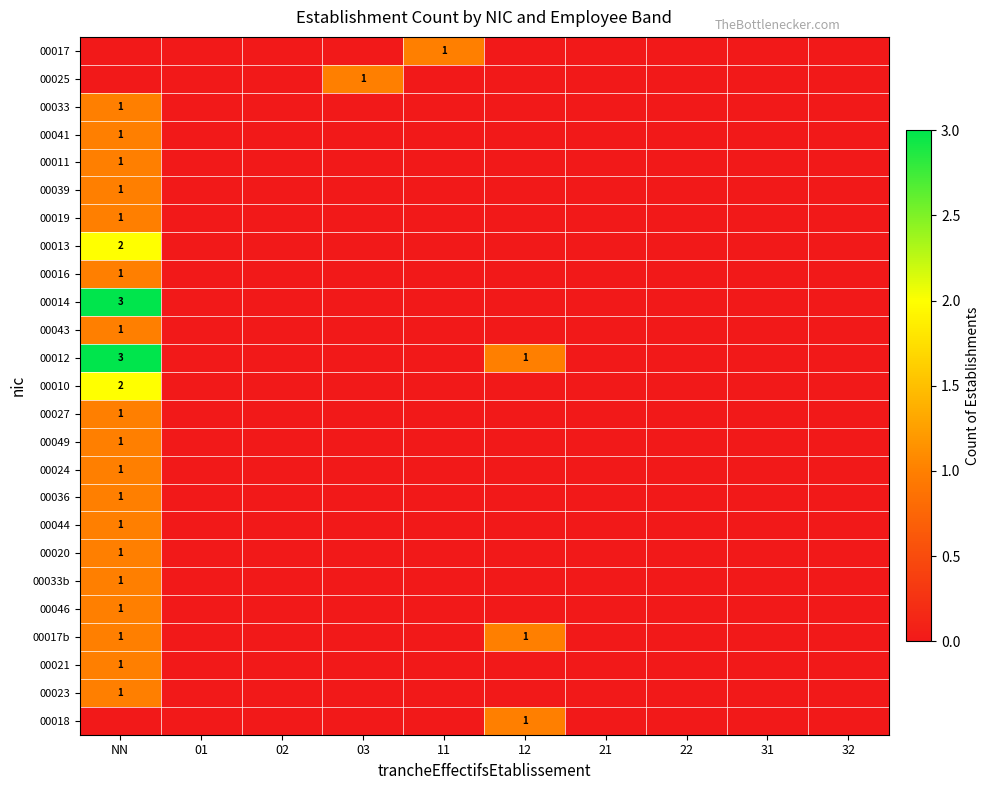

How many distinct data groups are displayed?

25